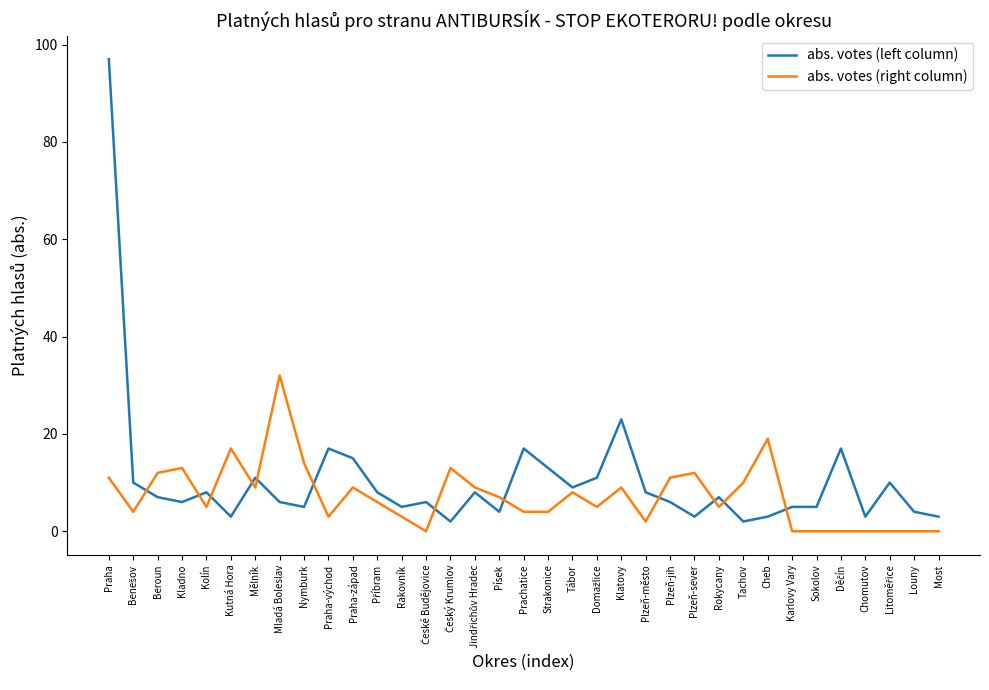

What is the difference between the maximum and second lowest values in the abs. votes (right column) series?

32